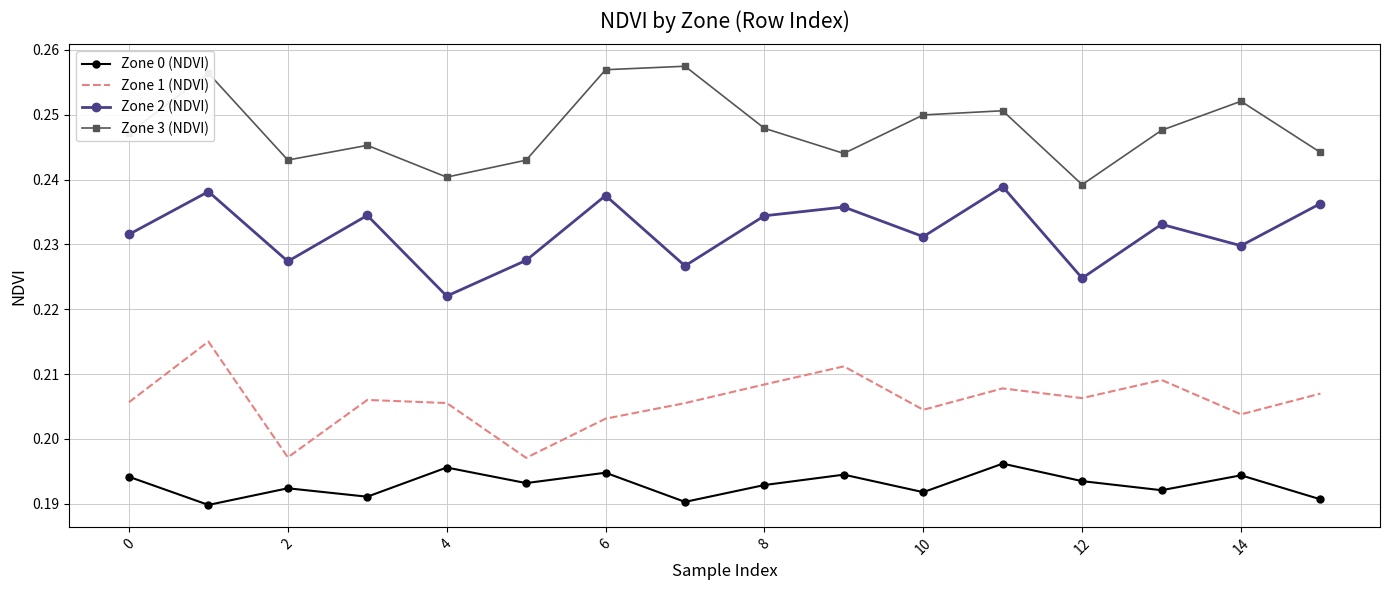

True or false: Zone 1 (NDVI) and Zone 3 (NDVI) intersect in this chart.

False